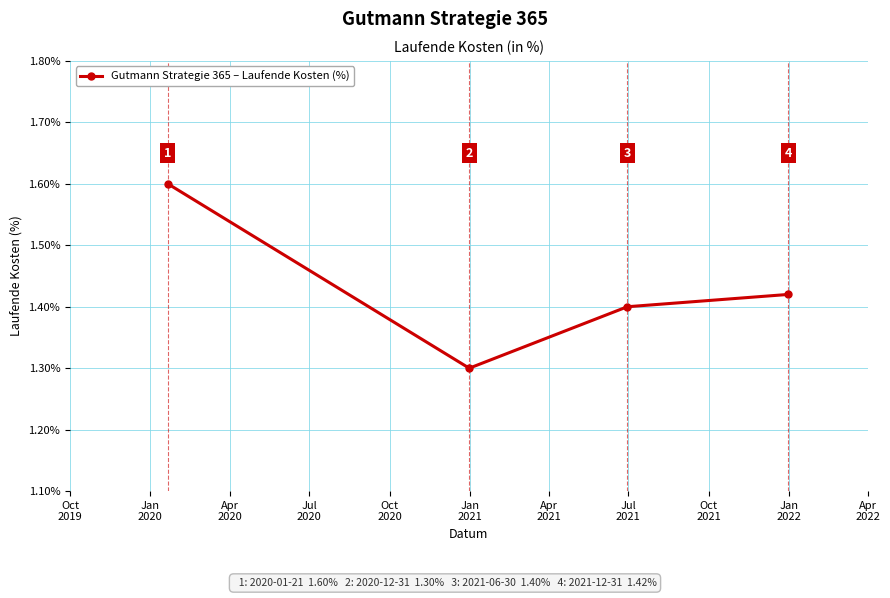

What is the minimum value shown in the chart?

1.3